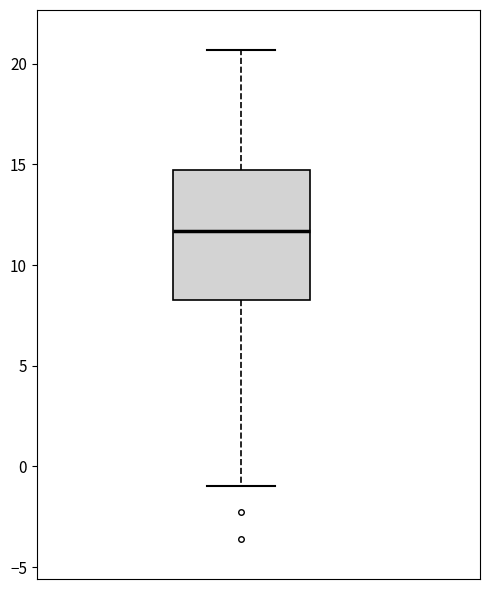

Transcribe this box plot: give where the median line is, the range the box spans, and where the two whiskers end, as read against the y-axis. The values are not printed on the chart, so give them approximately, as read against the axis.

median 11.5, box 8.0 to 14.5, whiskers -1.0 to 20.5